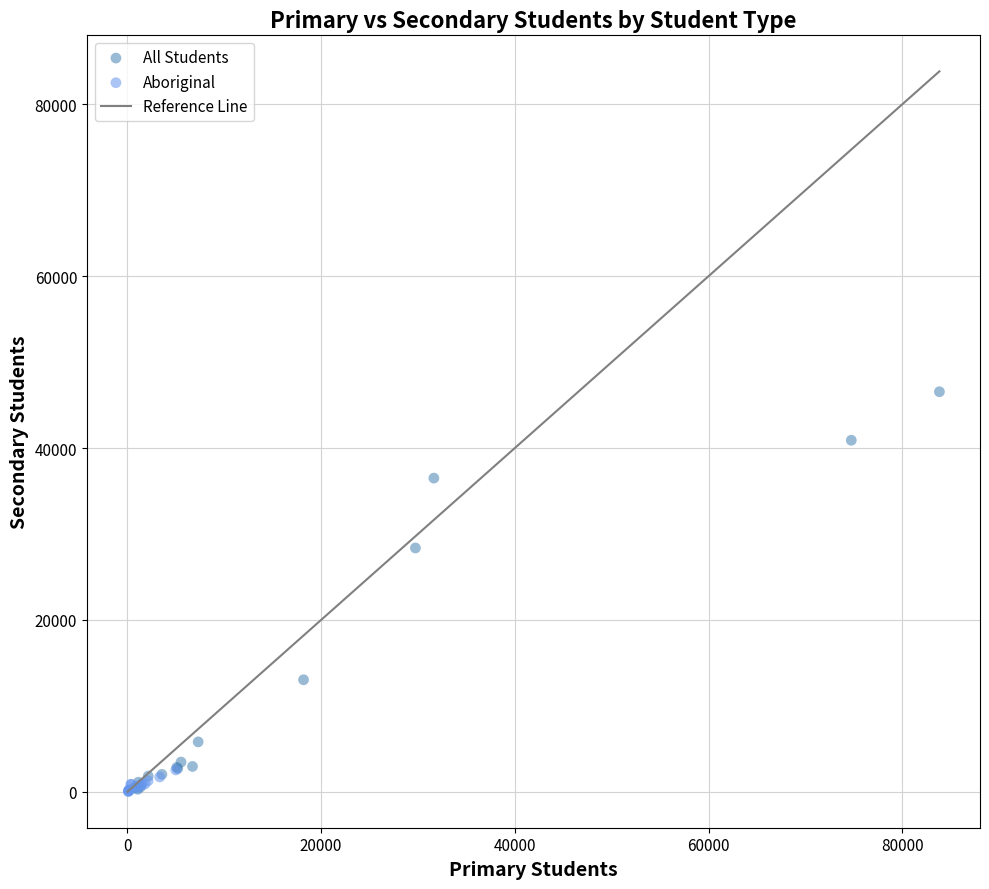

Which series has the largest Y range (max minus min)?

All Students